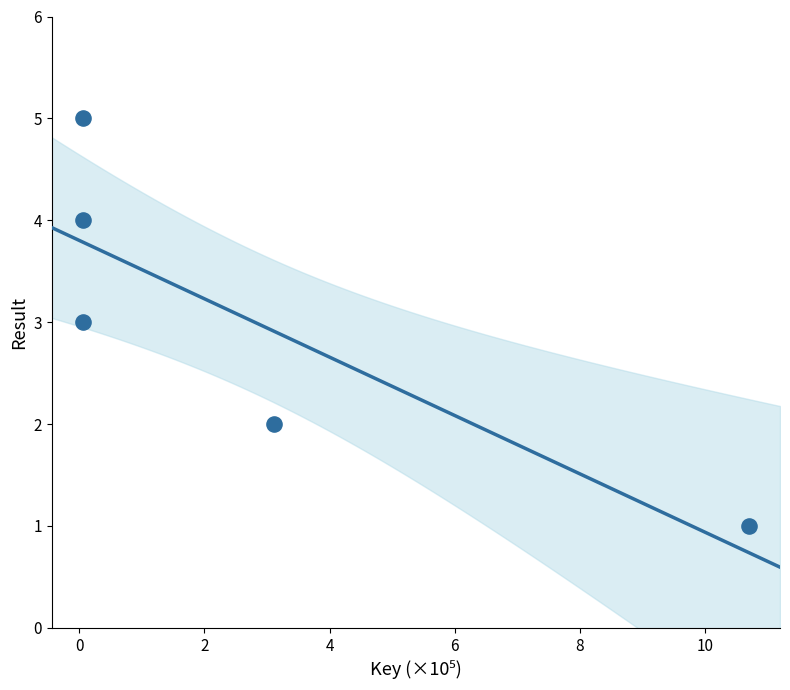

What is the average Y value?

3